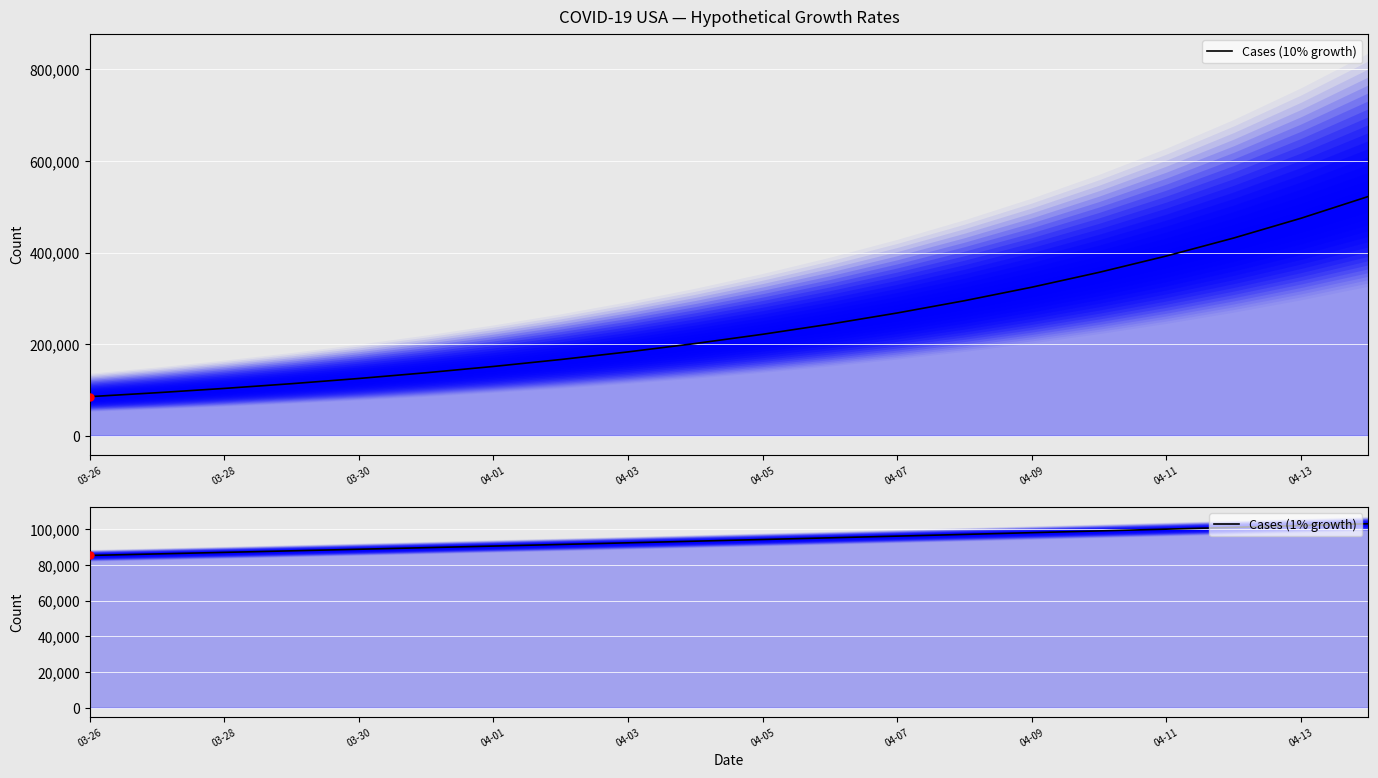

Which series has the largest total across all categories?

Cases (10% growth)